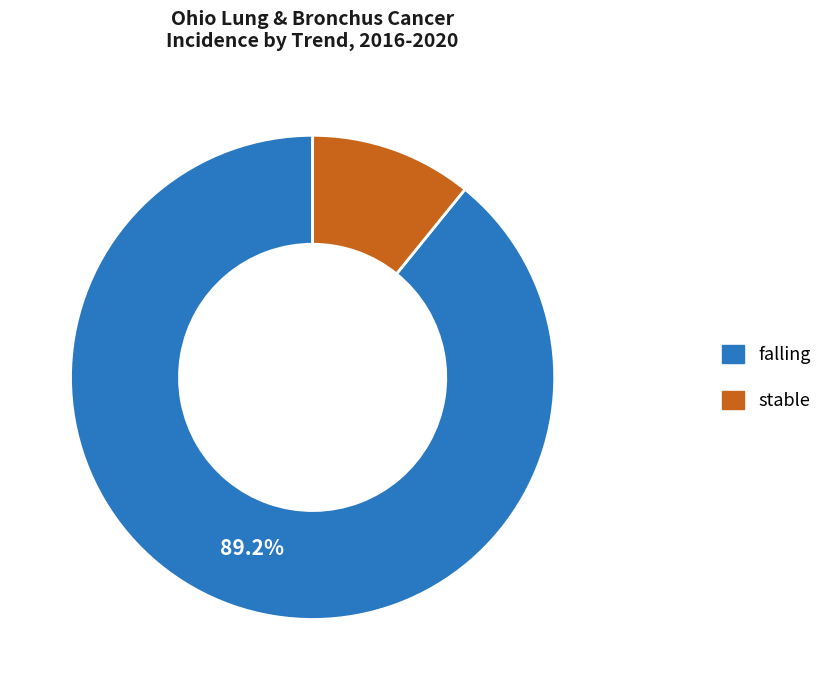

Which slice is the smallest?

stable